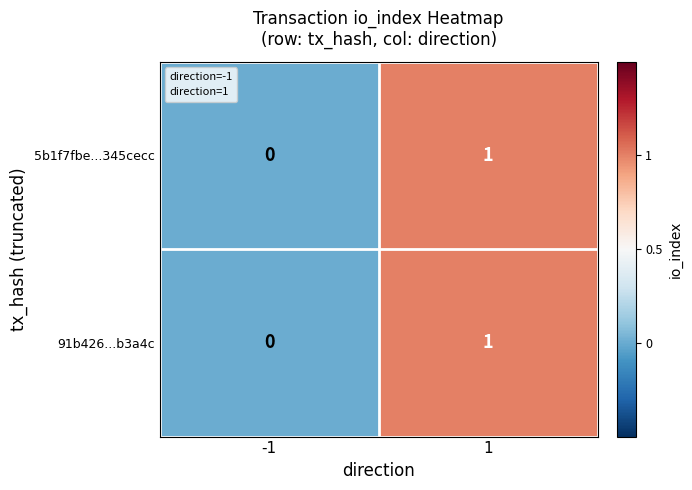

Reading left to right, extract all data points from this chart.

5b1f7fbe...345cecc: -1=0	1=1
91b426...b3a4c: -1=0	1=1